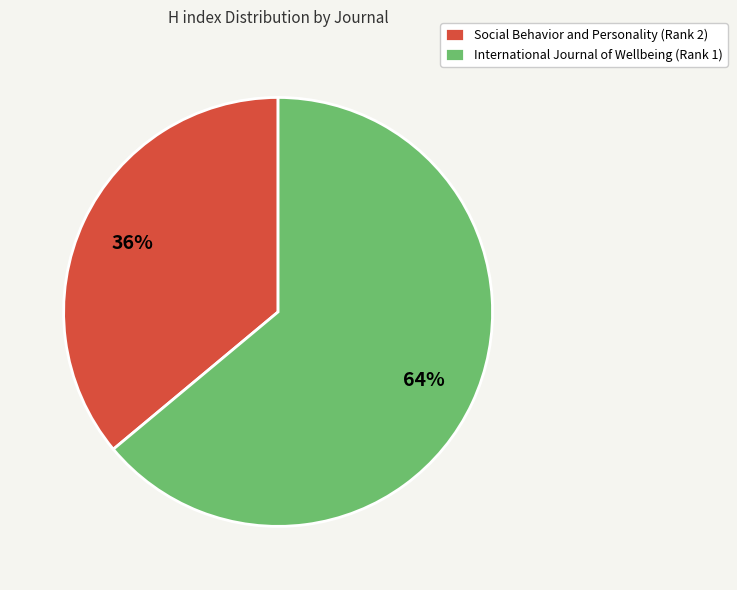

How many segments does this pie chart have?

2